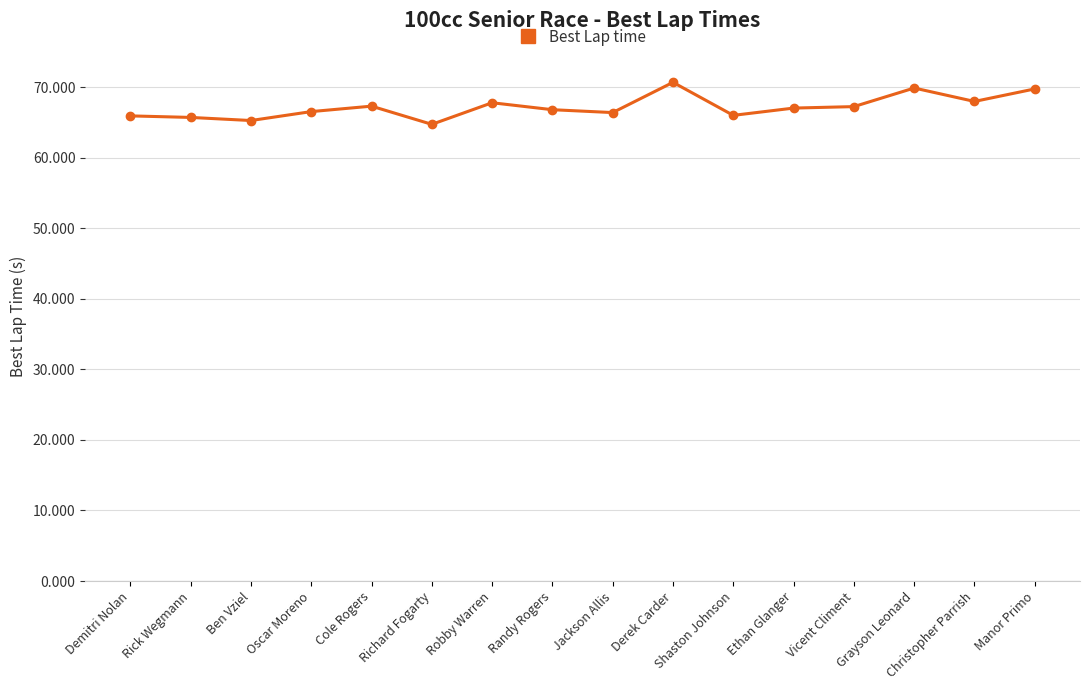

What position from the left is Grayson Leonard?

14